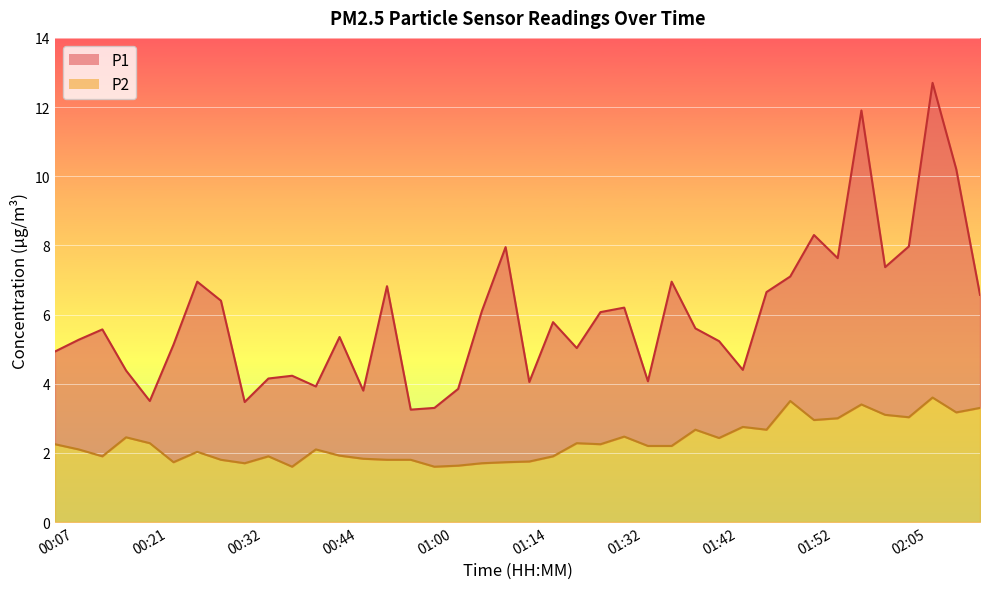

True or false: P1 and P2 cross at least once.

False